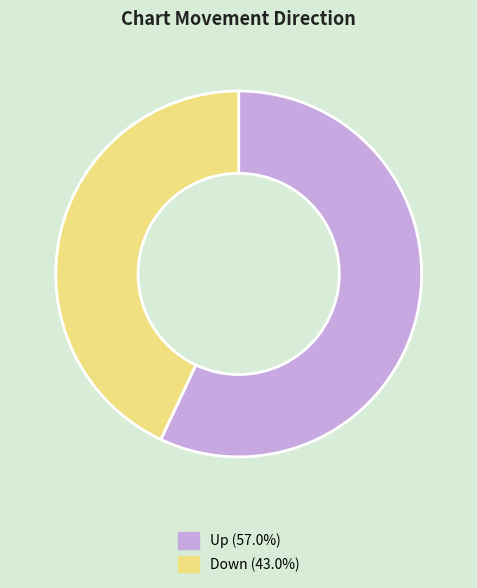

Is there a majority slice in this chart?

Yes